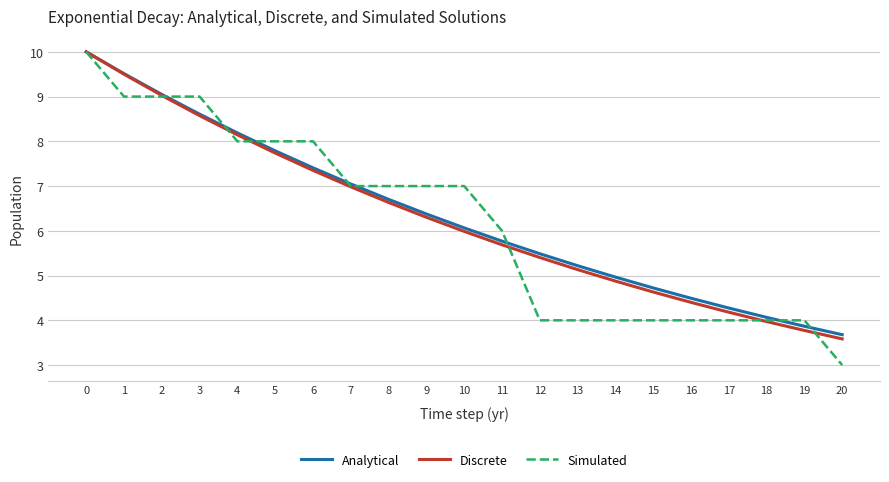

At which label is Simulated closest to 6?

11